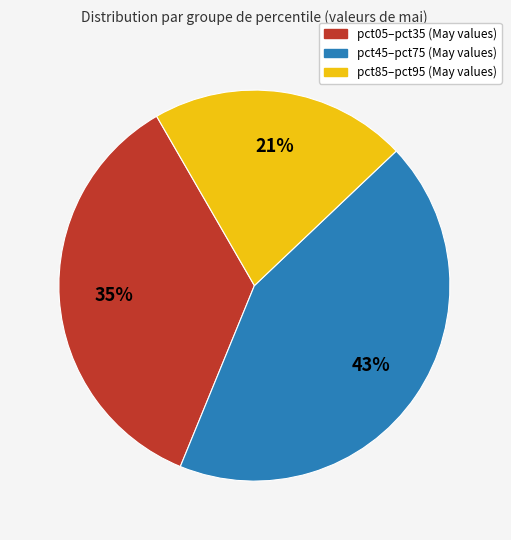

Count the number of slices in the pie.

3